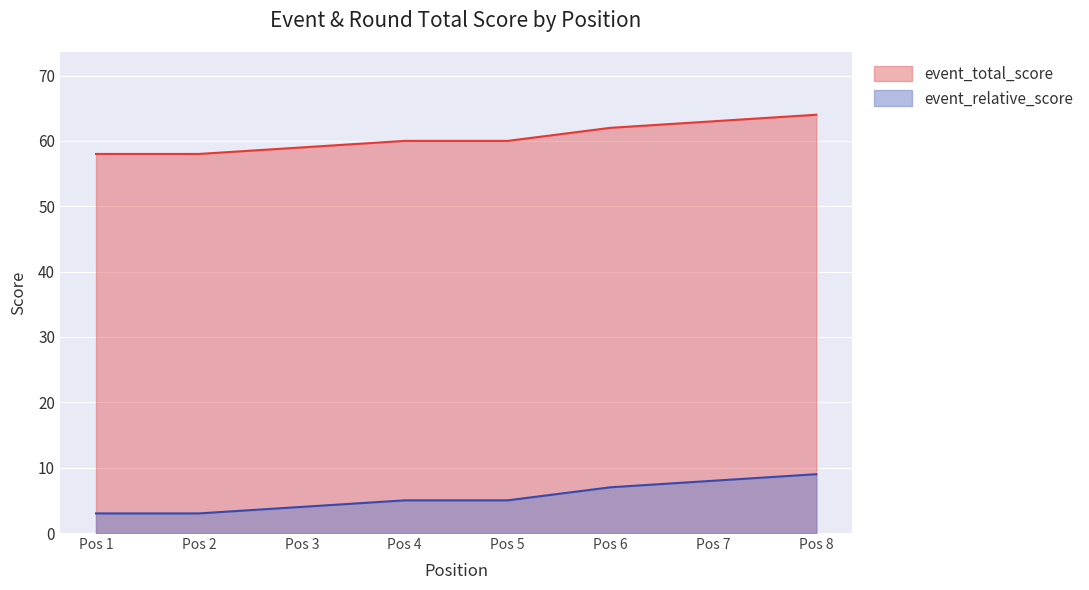

What is the minimum value for event_total_score?

58